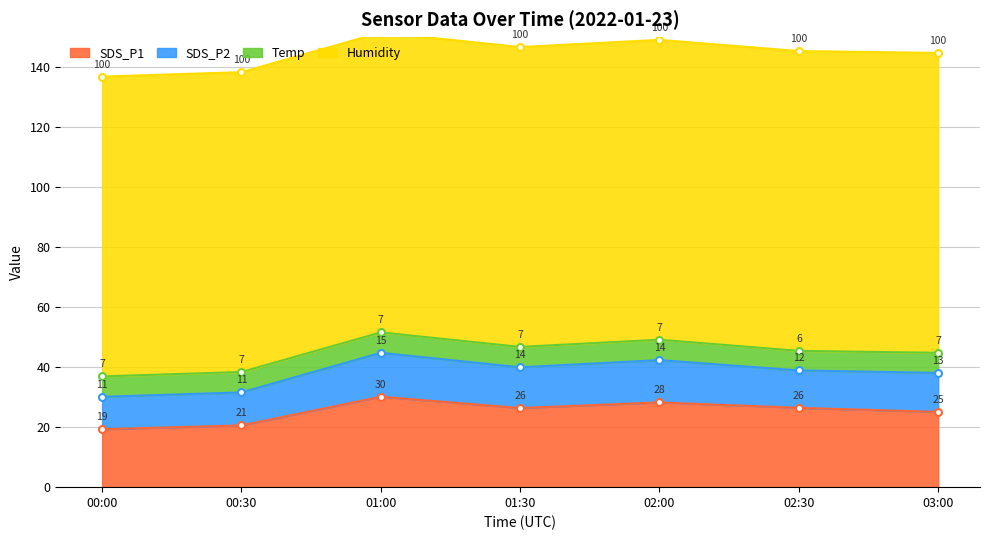

At which label is SDS_P1 closest to 24?

03:00